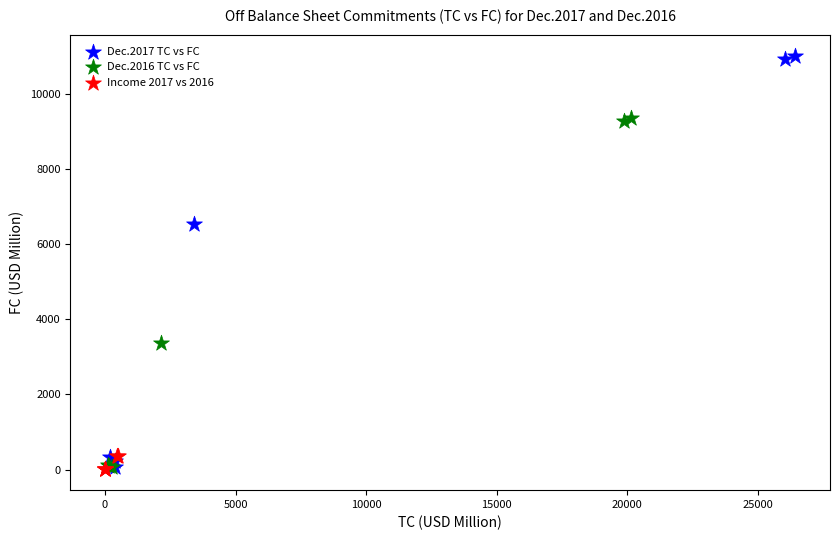

What are all the series names shown in the legend?

Dec.2017 TC vs FC, Dec.2016 TC vs FC, Income 2017 vs 2016